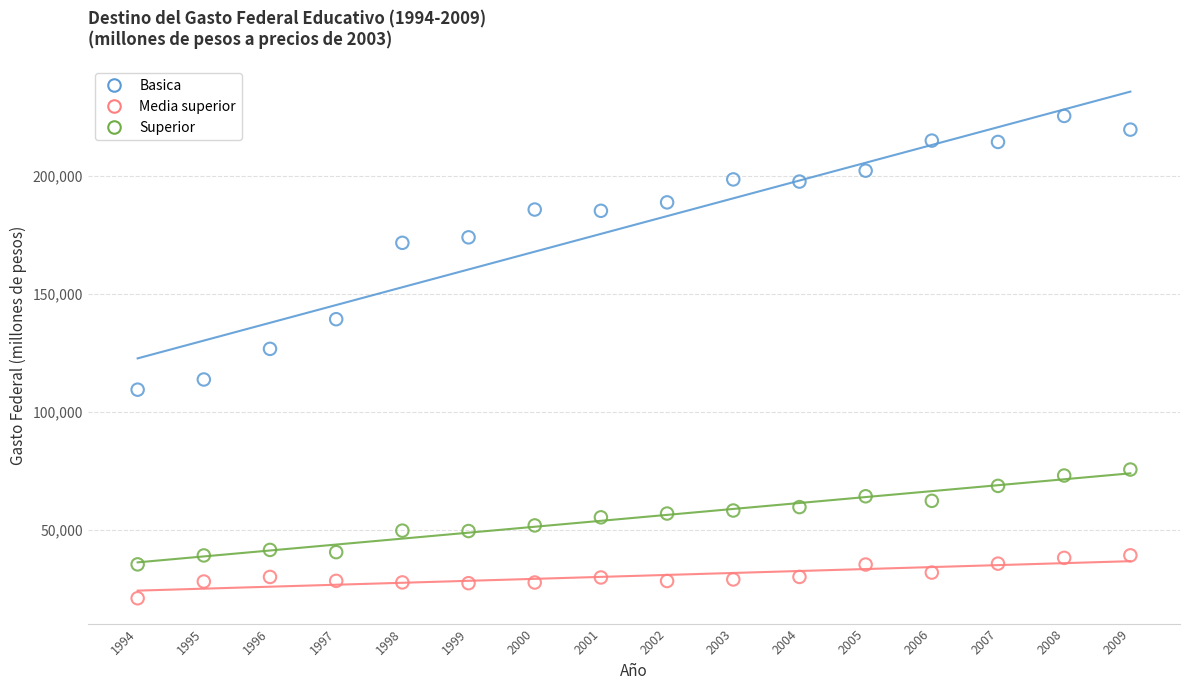

What is the X range (max minus min) for the scatter plot?

15.0